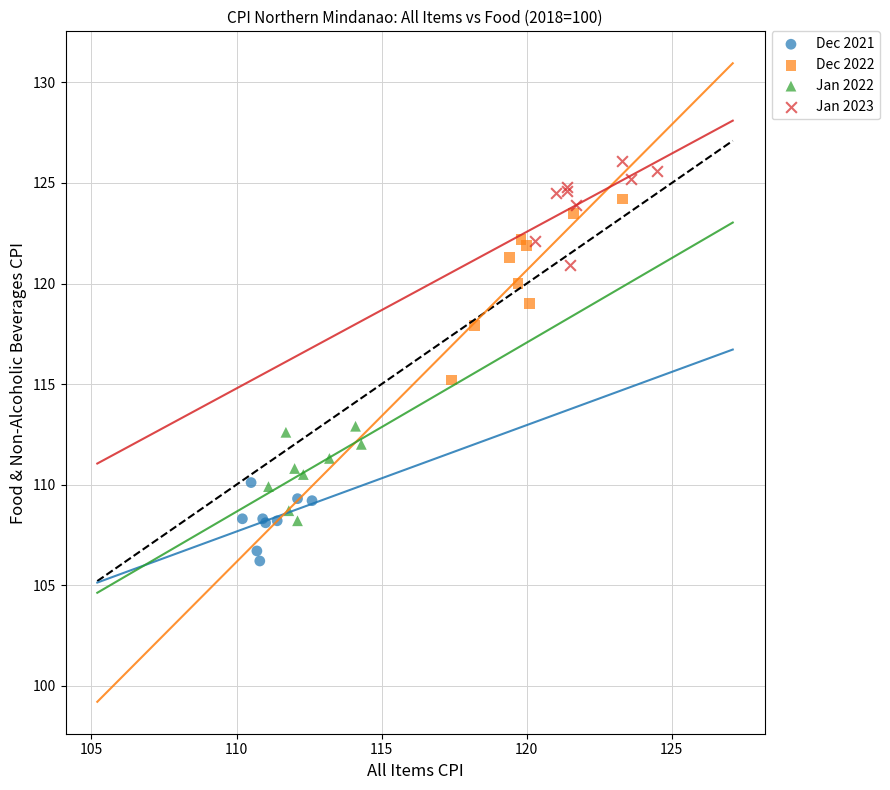

Which series contains the highest Y value?

Jan 2023